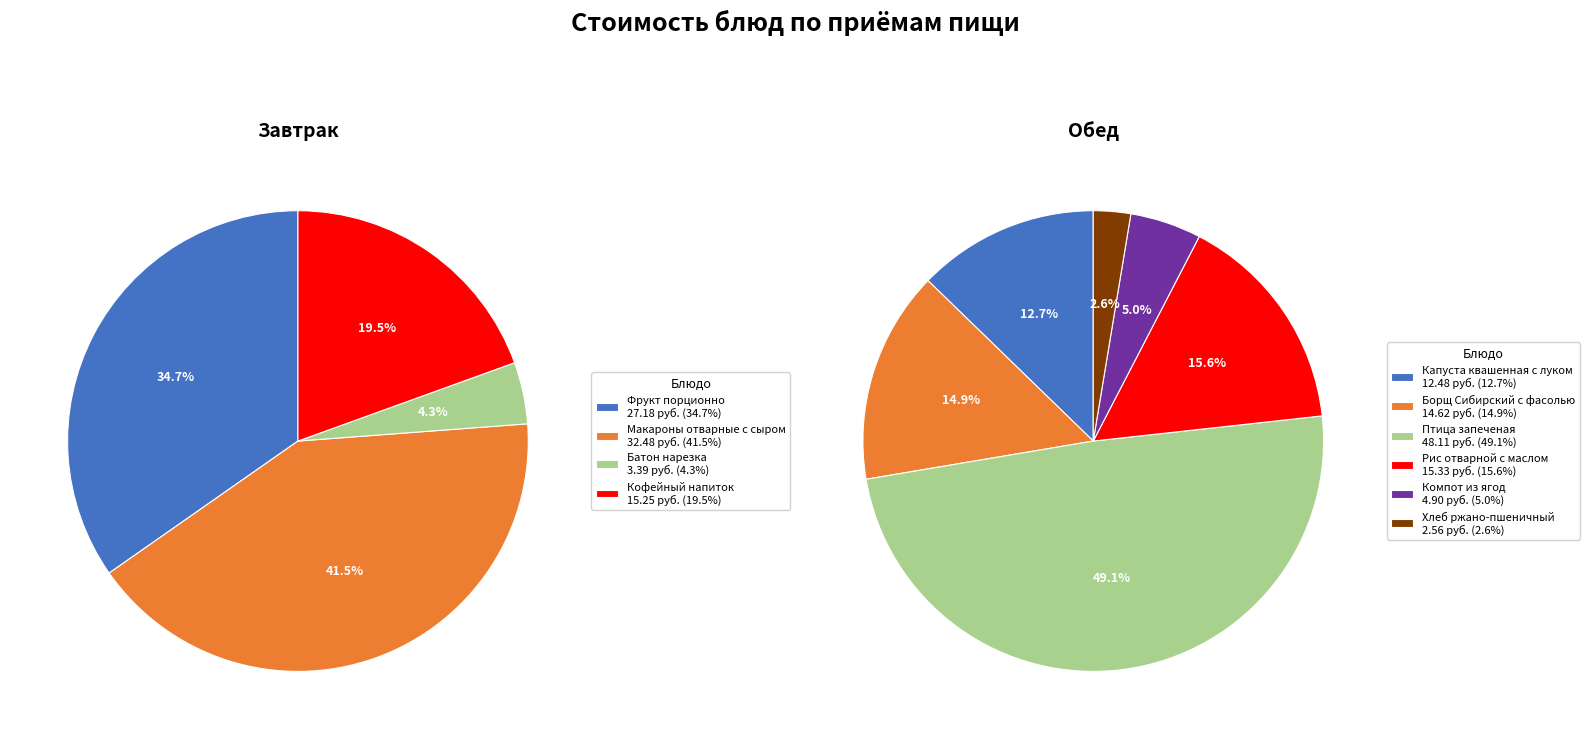

Which slice is the smallest?

Хлеб ржано-пшеничный